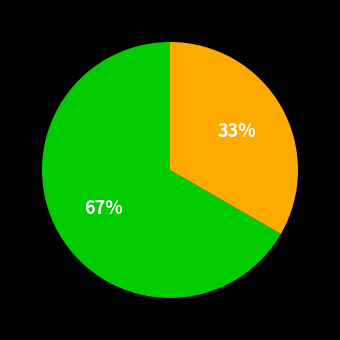

Is there a majority slice in this chart?

Yes